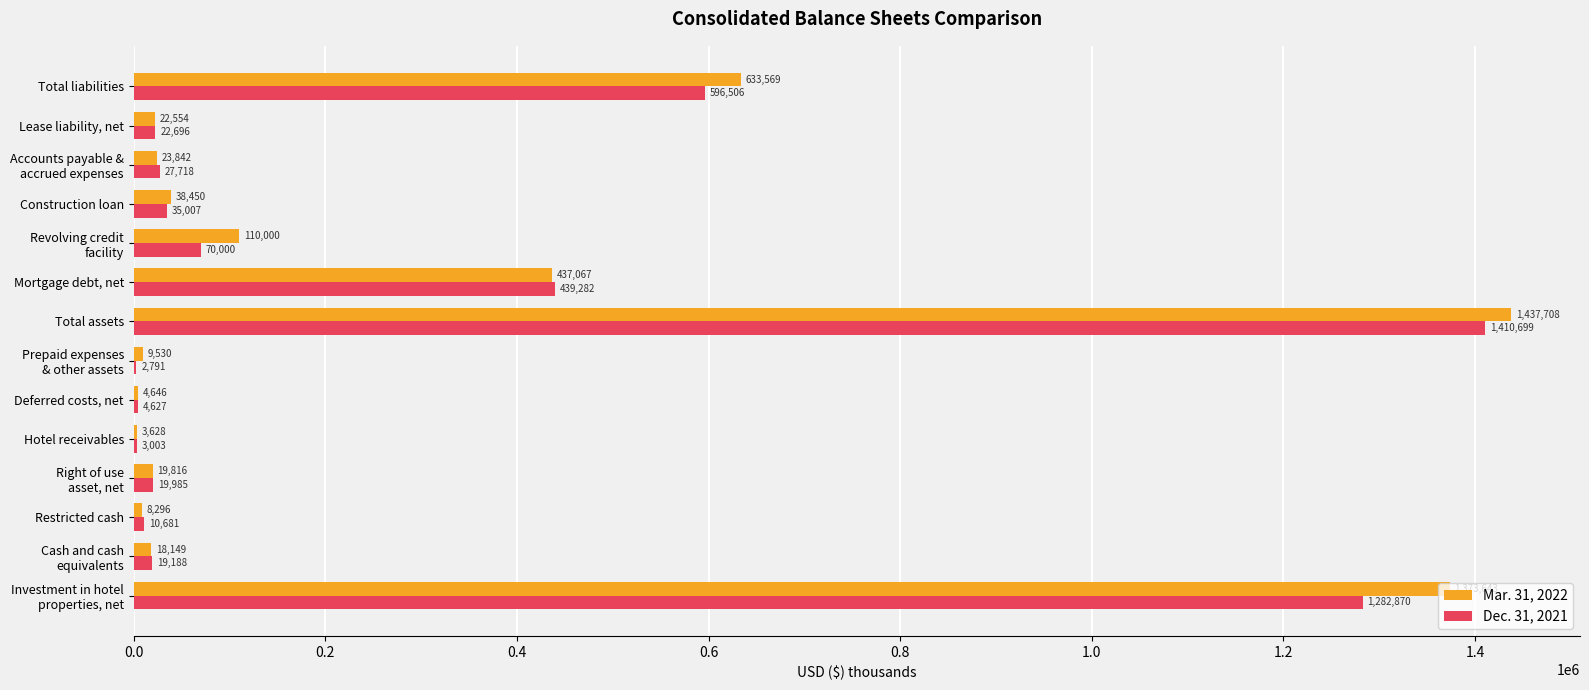

Where is Mar. 31, 2022 nearest to the value 720668?

Total liabilities